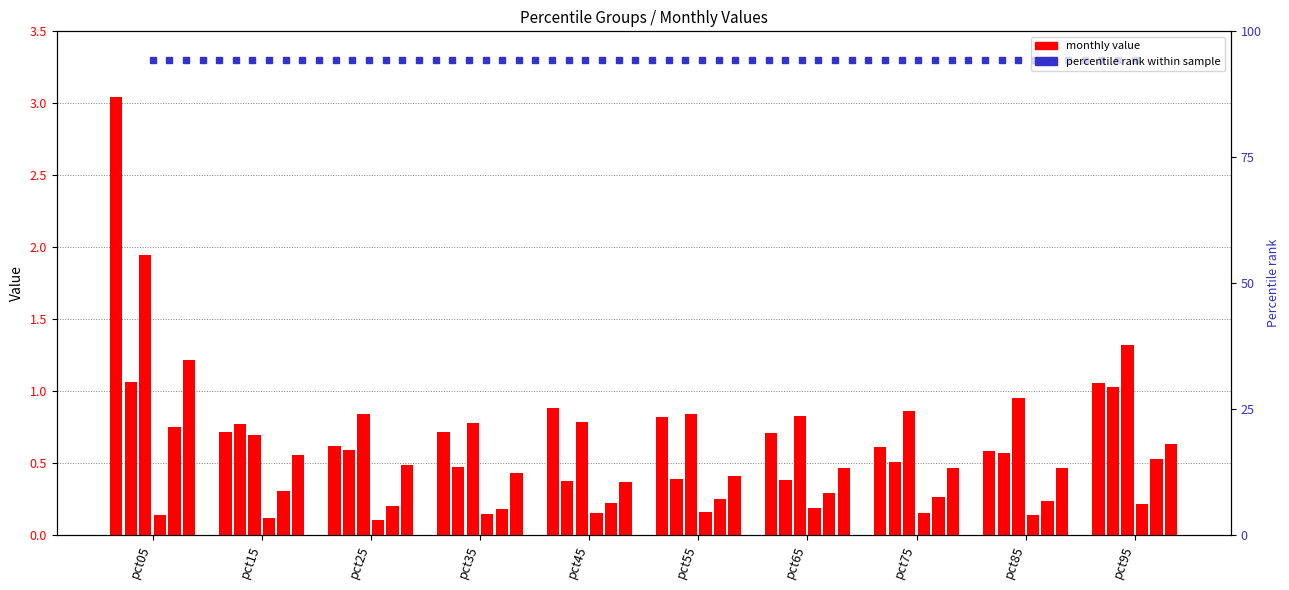

At how many categories does at least one series exceed 0?

10